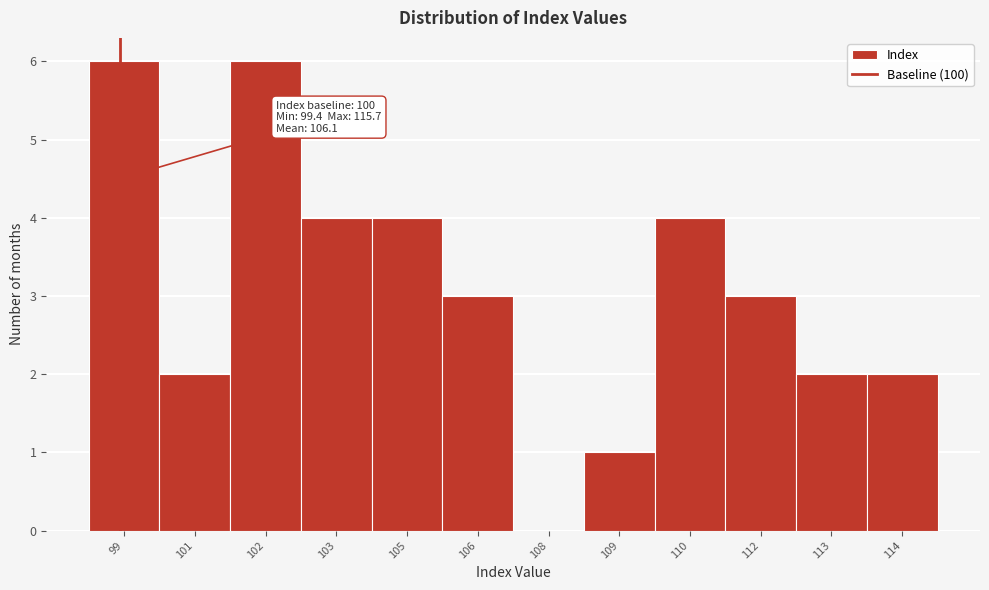

Reading left to right, extract all data points from this chart.

99=6	101=2	102=6	103=4	105=4	106=3	108=0	109=1	110=4	112=3	113=2	114=2